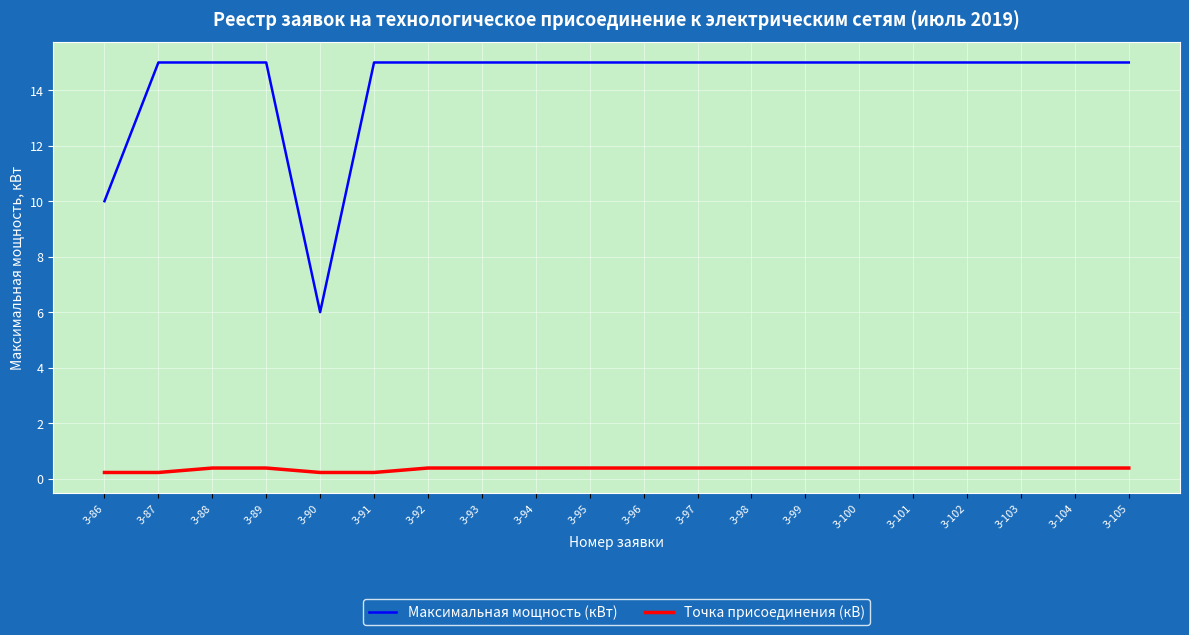

True or false: Максимальная мощность (кВт) and Точка присоединения (кВ) cross at least once.

False